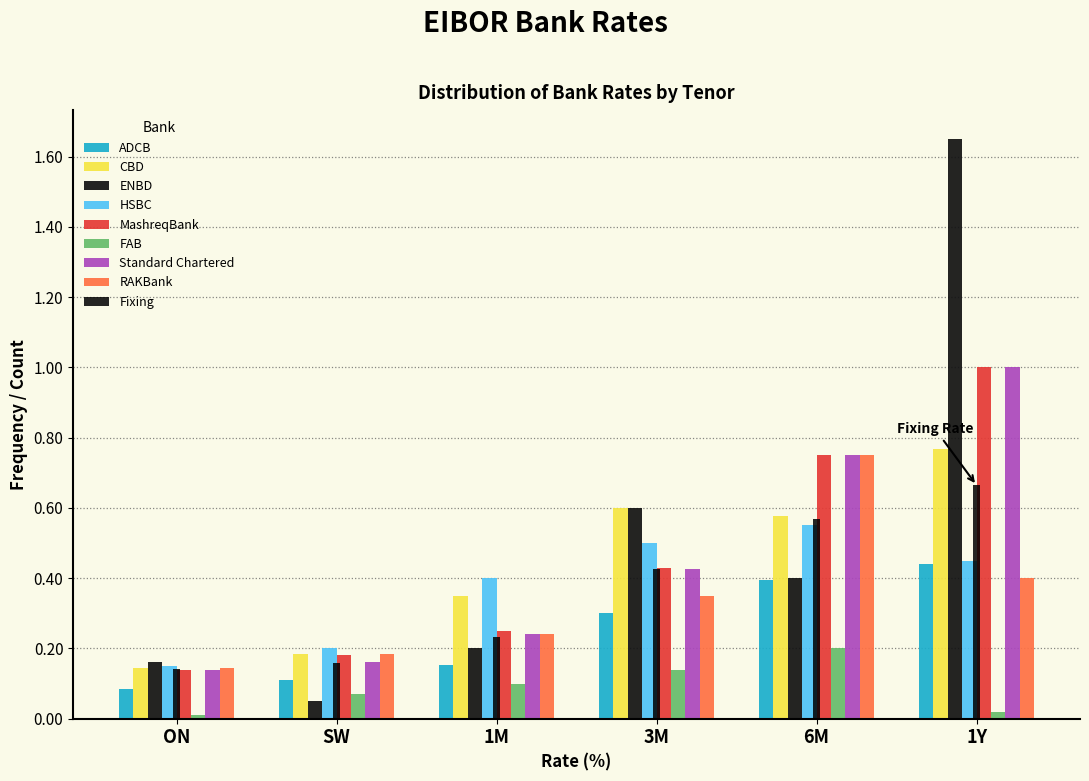

How many bars are there in each group?

9